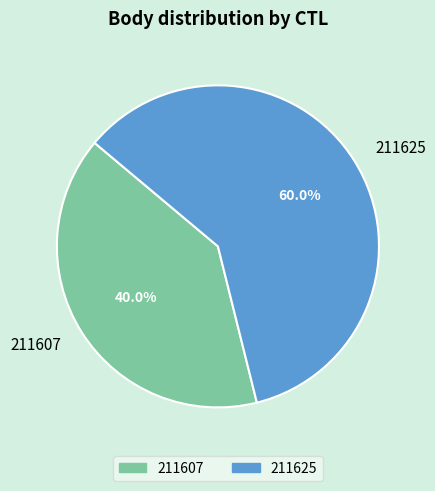

Is the sum of 211625 and 211607 greater than half?

Yes